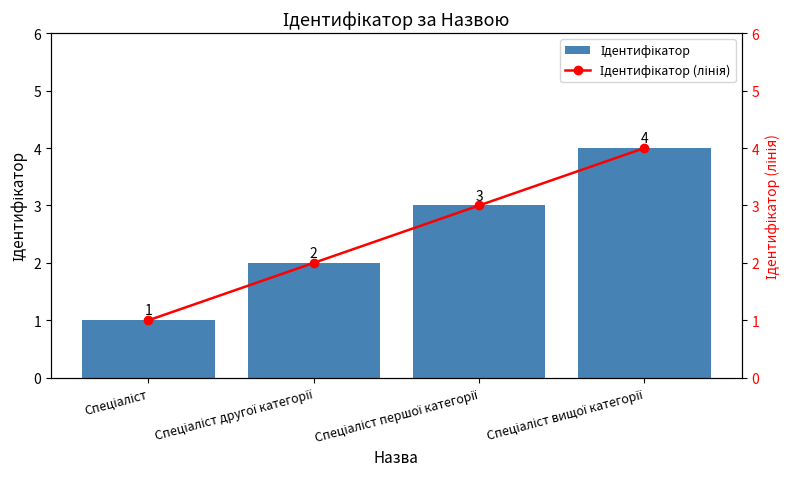

The value of Ідентифікатор at Спеціаліст першої категорії is 2. True or false?

False